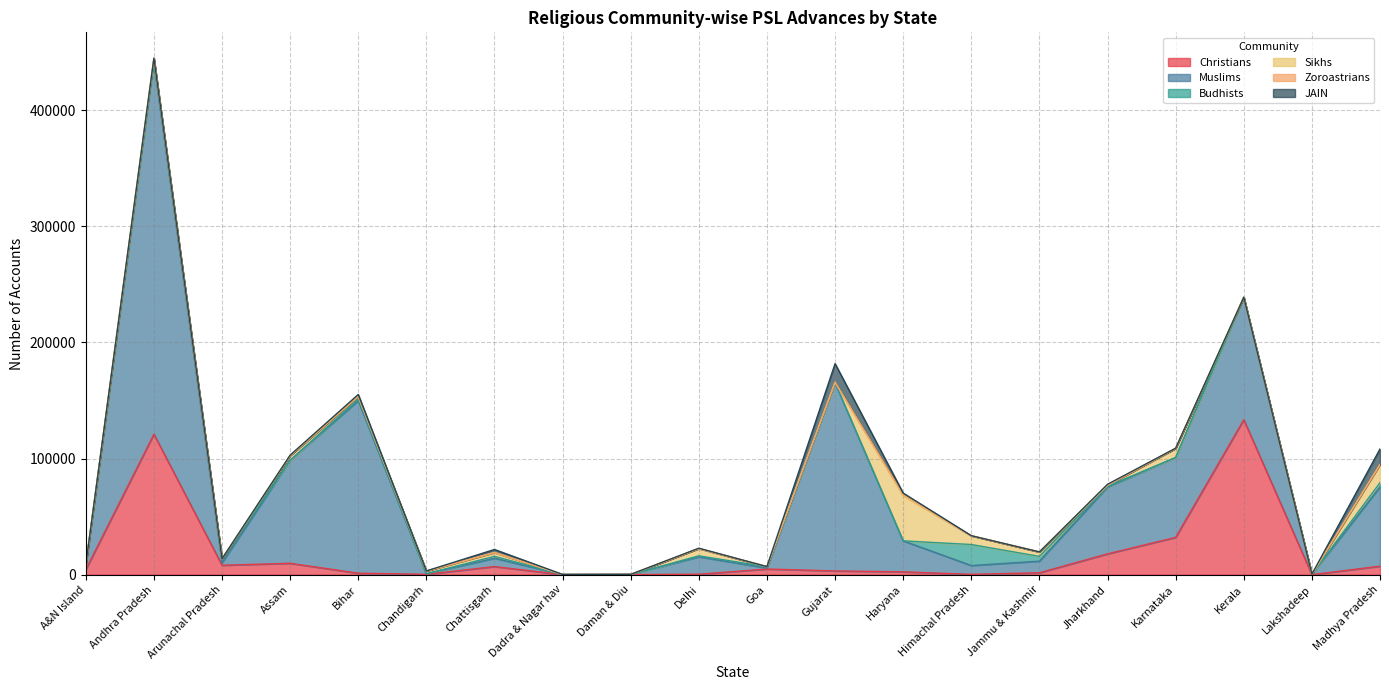

What is the label of the 20th point from the right?

A&N Island